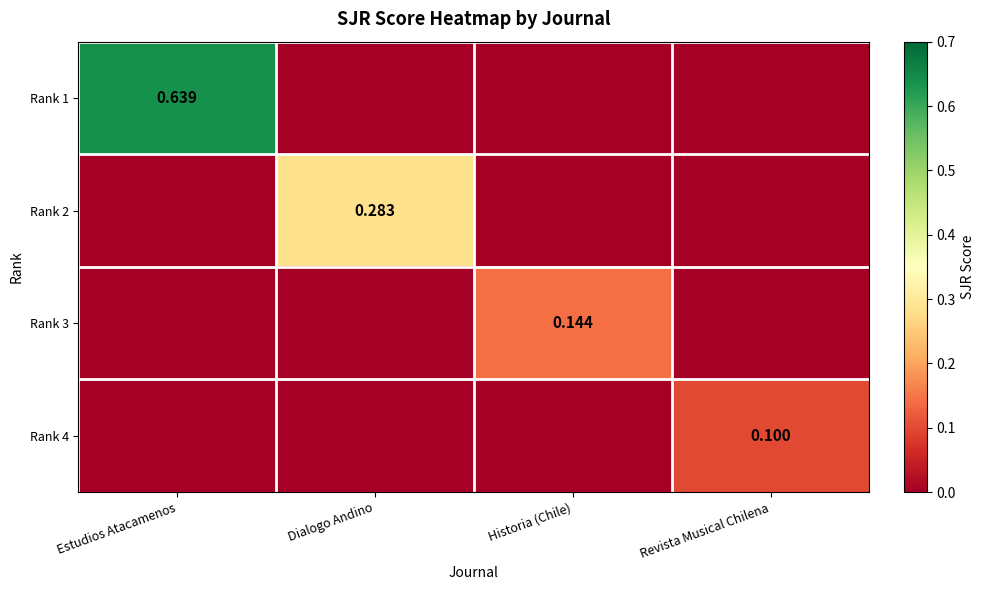

What is the total value across all series at Historia (Chile)?

0.1